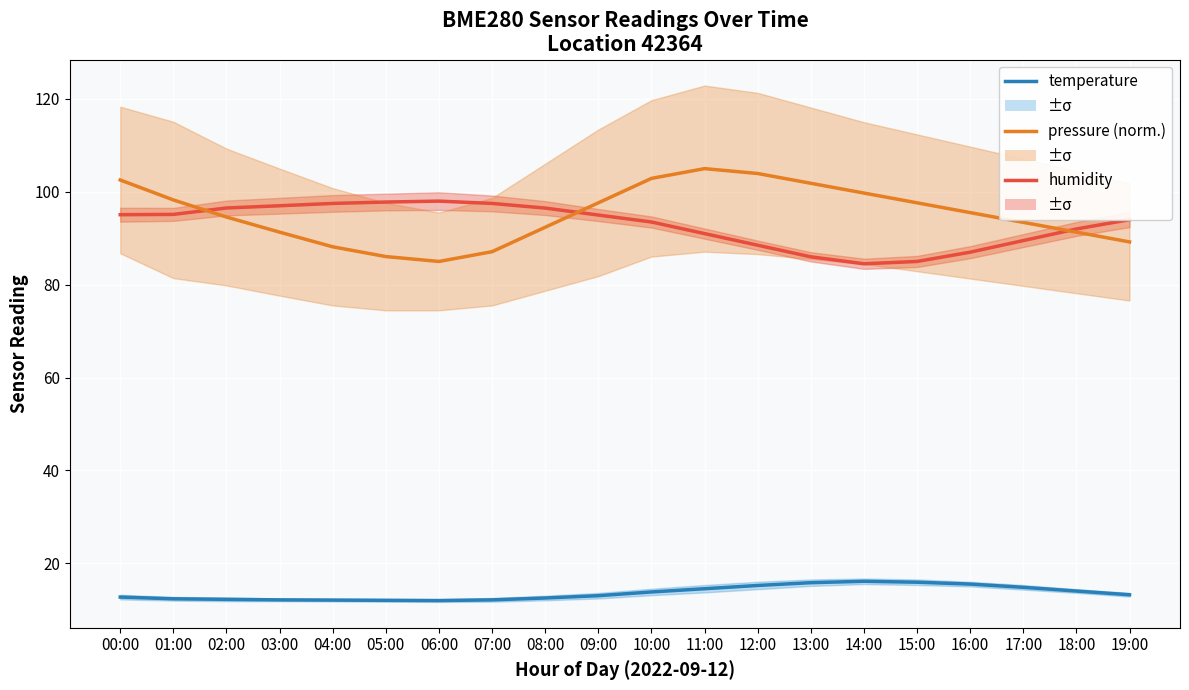

How many interior local peaks does the humidity series have?

1